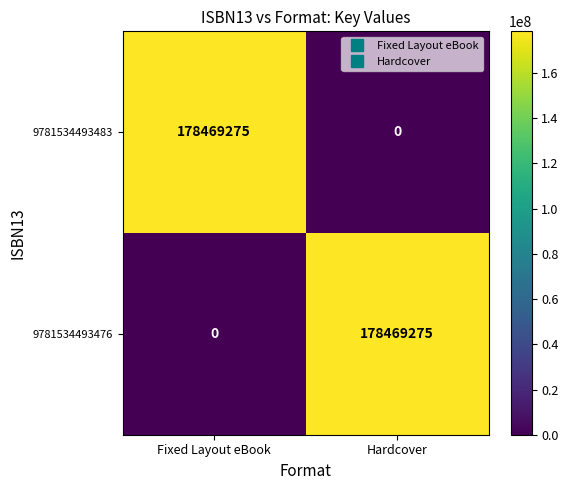

What is the difference between the 9781534493483 values at Fixed Layout eBook and Hardcover?

178469275